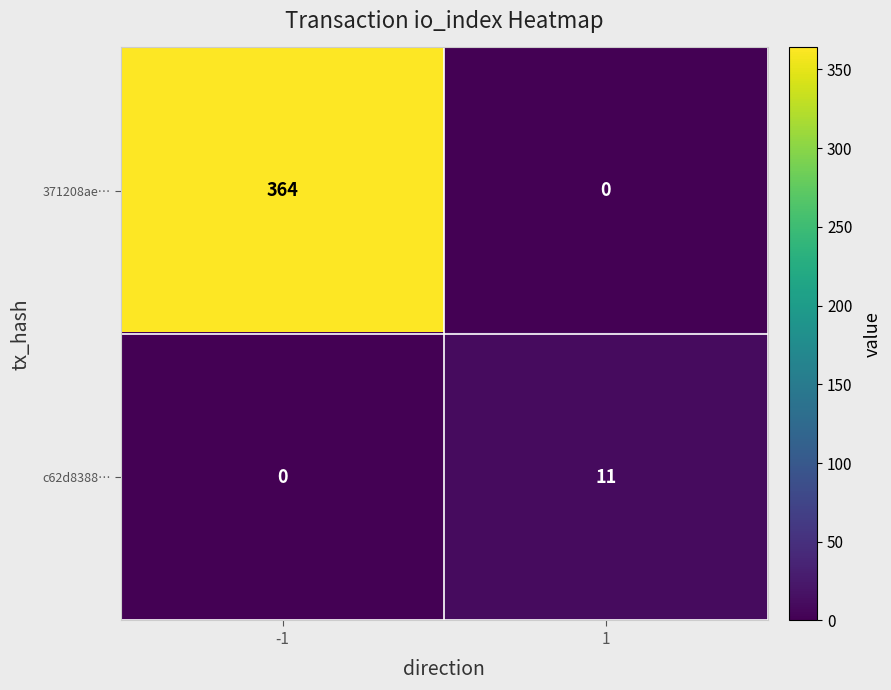

Which series has the largest total across all categories?

371208ae…